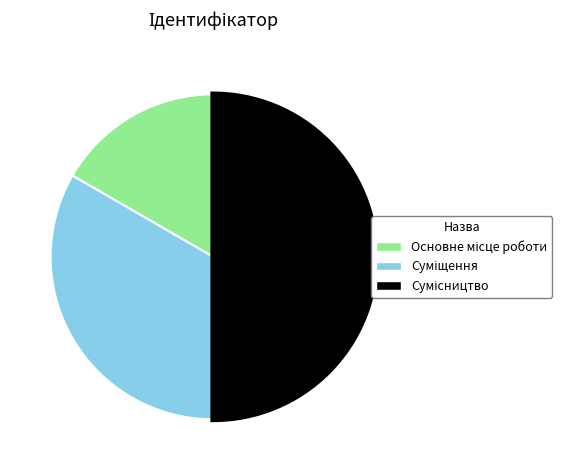

Count the number of slices in the pie.

3